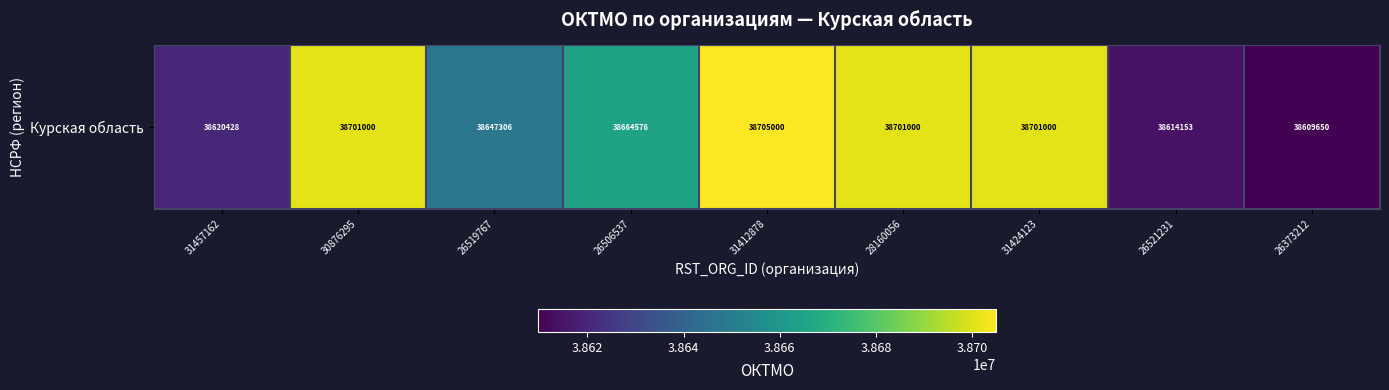

Approximately how many times larger is the value at 26519767 compared to 26521231?

1.0